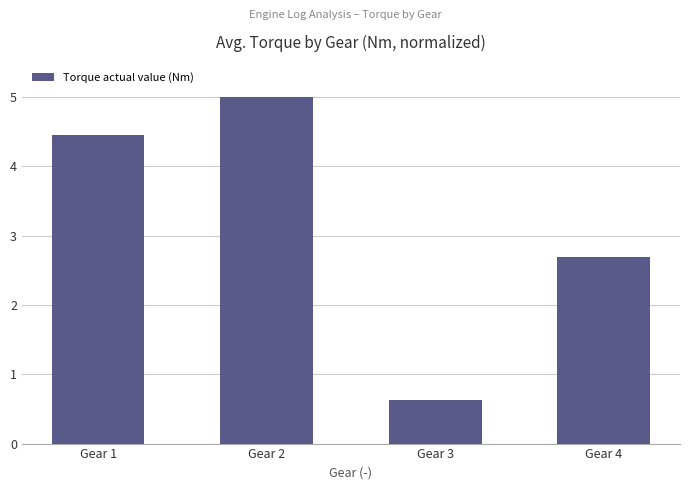

What is the difference between the maximum and minimum values?

4.4